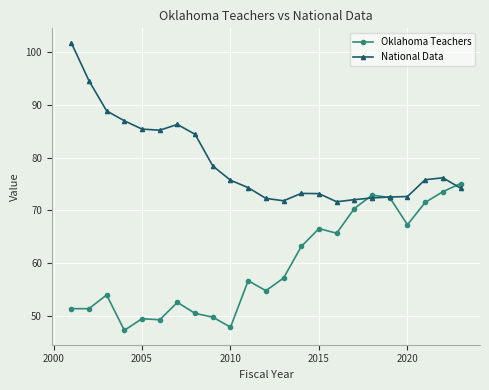

What is the highest value of the National Data series?

101.7